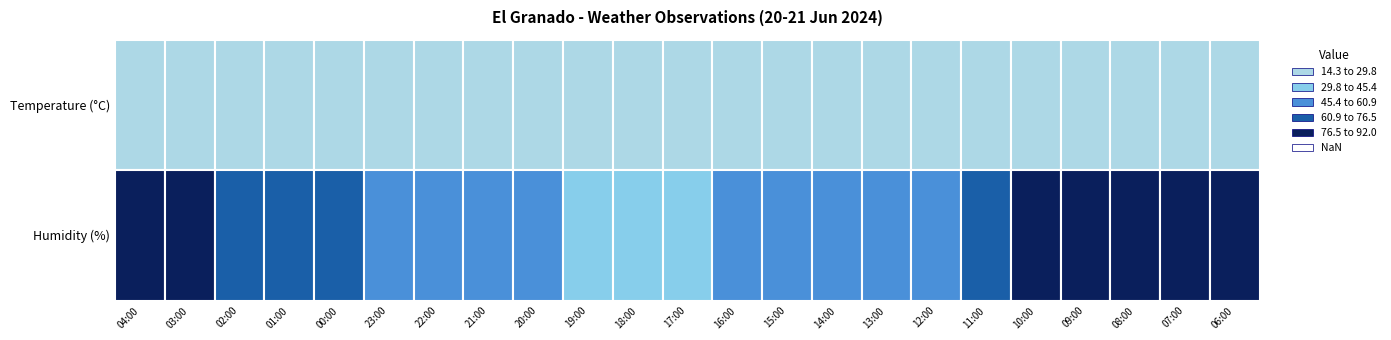

Is the value of Humidity at 00:00 greater than the value of Temperature at 17:00?

Yes